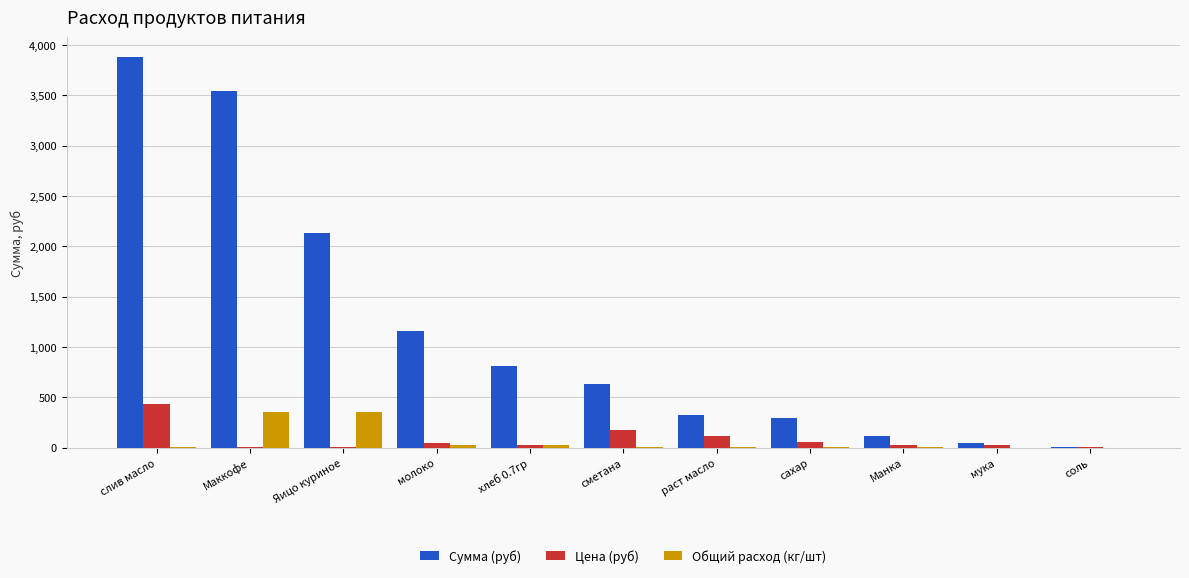

Which category has the highest value across all series?

слив масло